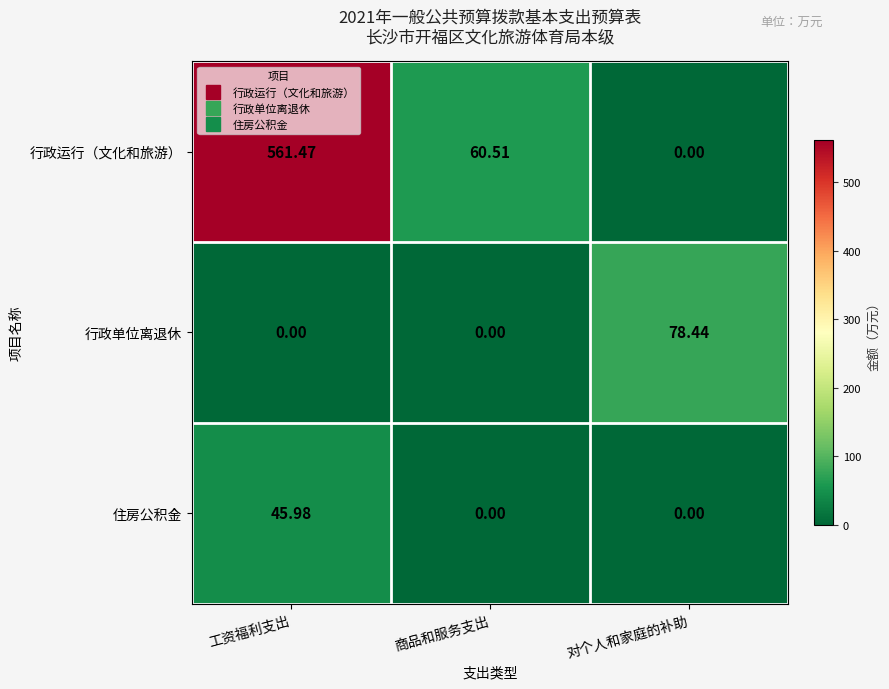

How many series are shown in this chart?

3